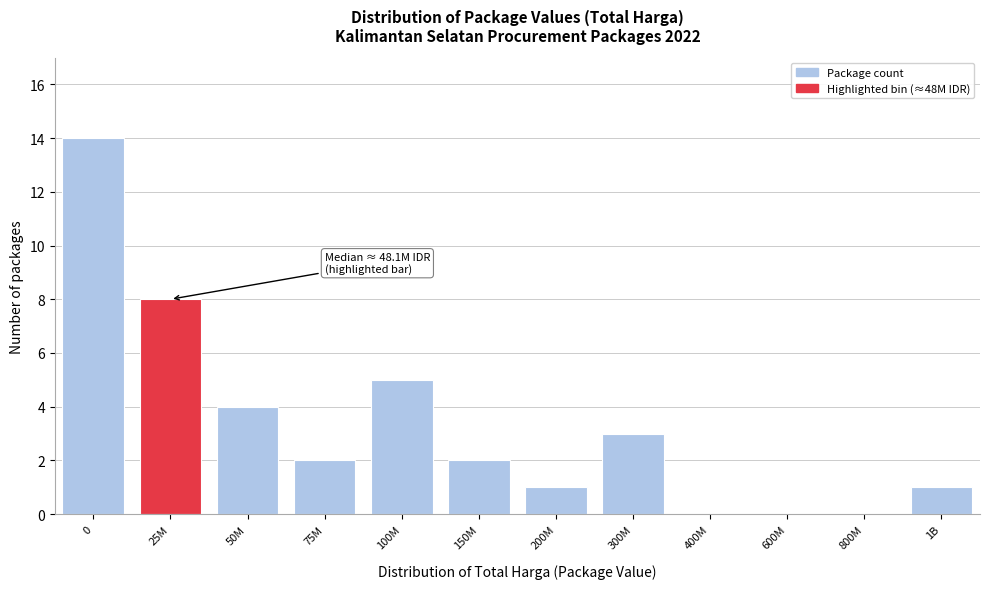

Reading left to right, list all the values displayed in this chart.

0=14	25M=8	50M=4	75M=2	100M=5	150M=2	200M=1	300M=3	400M=0	600M=0	800M=0	1B=1